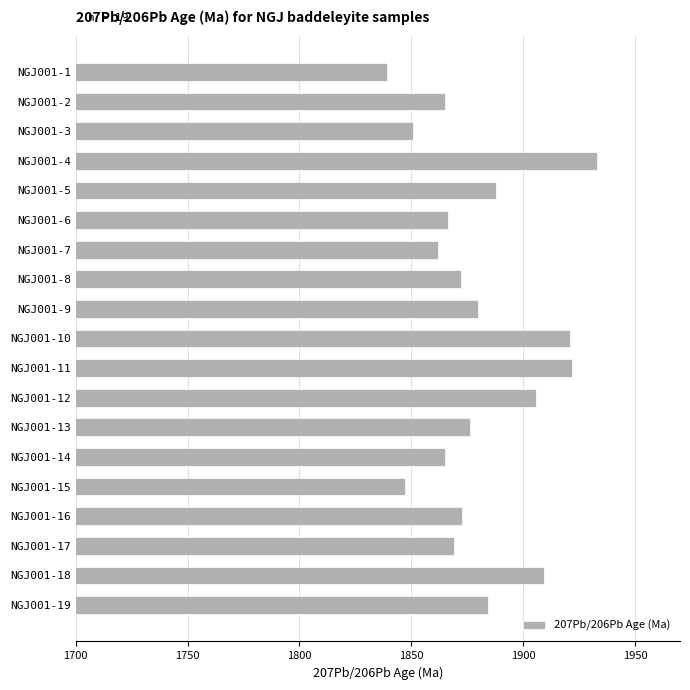

What is the difference between the second highest and second lowest values?

74.7